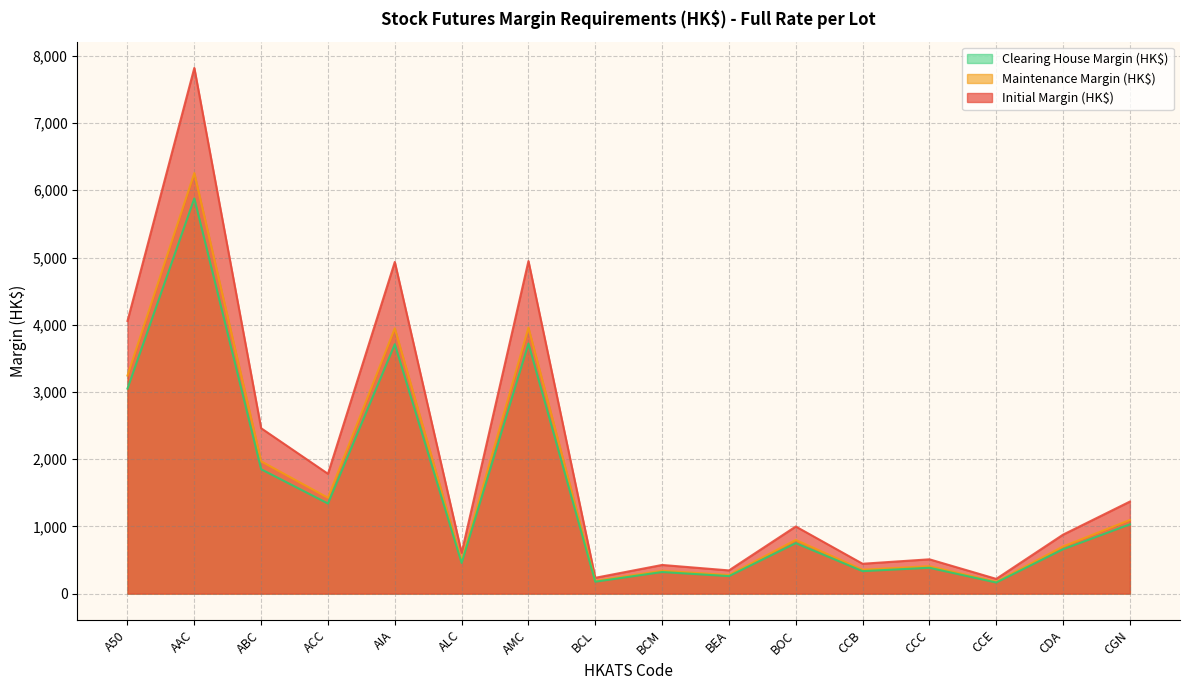

Is it true that Maintenance Margin (HK$) equals 3244 at A50?

True